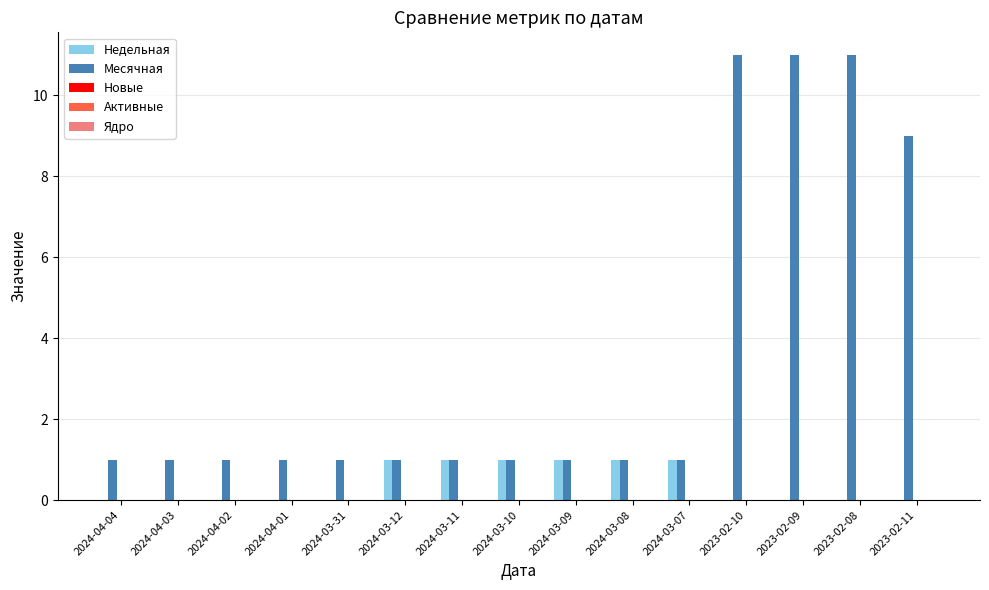

What is the sum of all Недельная values?

6